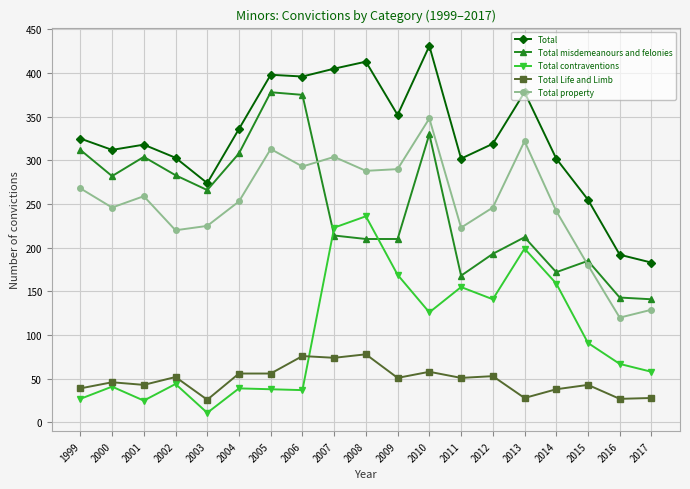

What is the maximum value shown in the chart?

431